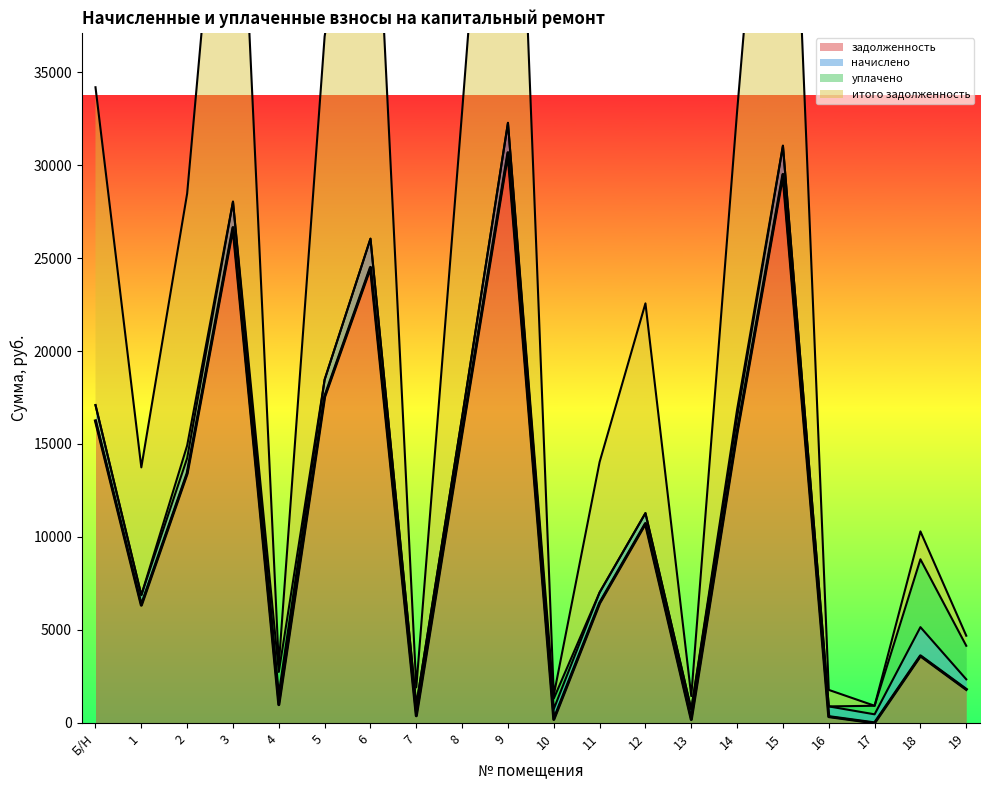

True or false: итого задолженность has a value of 37880.8 at 6.

False